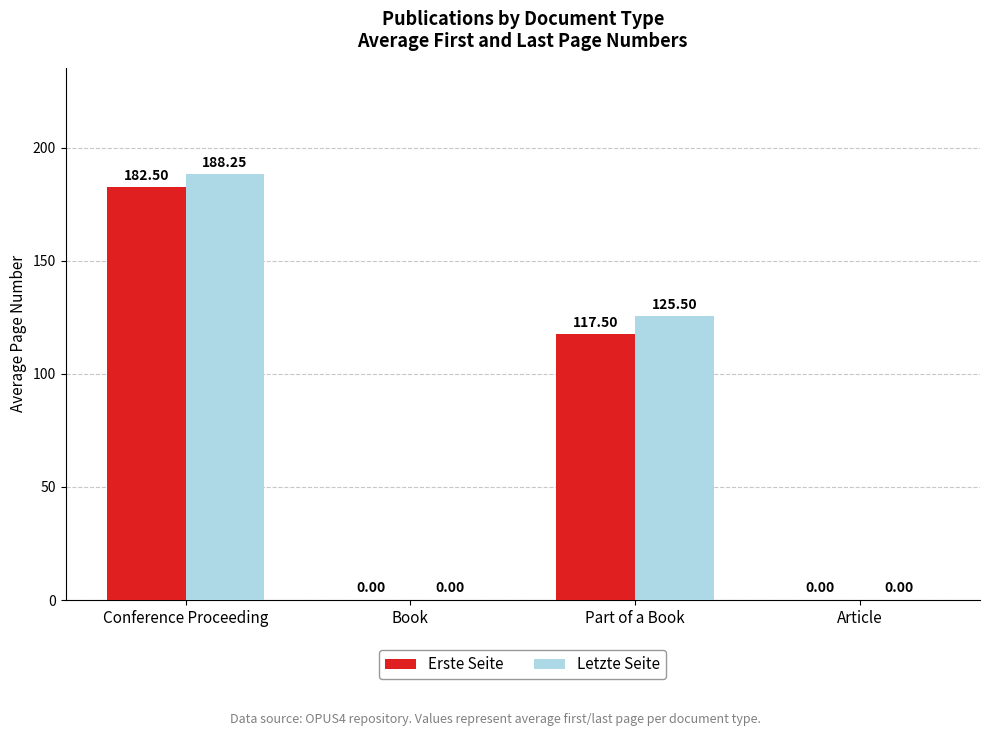

What is the sum of the Letzte Seite values at Article and Part of a Book?

125.5